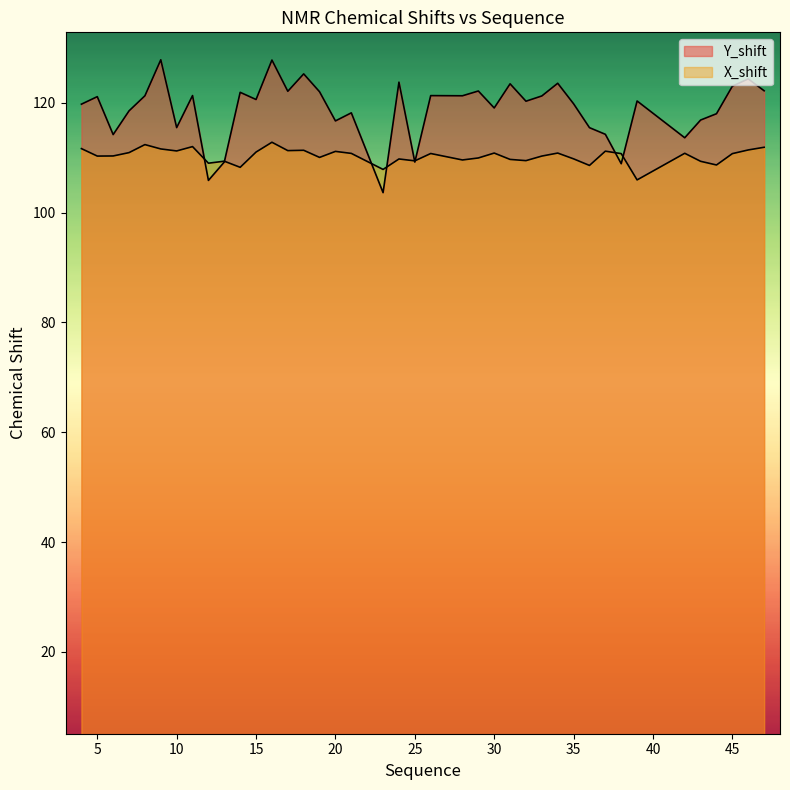

Reading right to left, what are all the values shown in this chart?

Y_shift: 122.2	124.4	123.1	118.0	116.9	113.7	120.4	108.9	114.3	115.5	119.8	123.6	121.3	120.3	123.5	119.1	122.2	121.3	121.3	109.2	123.8	103.7	118.2	116.7	122.0	125.3	122.1	127.8	120.6	121.9	109.2	105.9	121.3	115.5	127.9	121.3	118.6	114.2	121.2	119.8
X_shift: 111.9	111.4	110.8	108.7	109.4	110.8	106.0	110.8	111.2	108.6	109.8	110.9	110.3	109.5	109.7	110.9	110.0	109.6	110.8	109.5	109.8	107.9	110.8	111.2	110.1	111.4	111.3	112.8	111.1	108.3	109.4	109.0	112.0	111.3	111.6	112.4	111.0	110.3	110.3	111.7